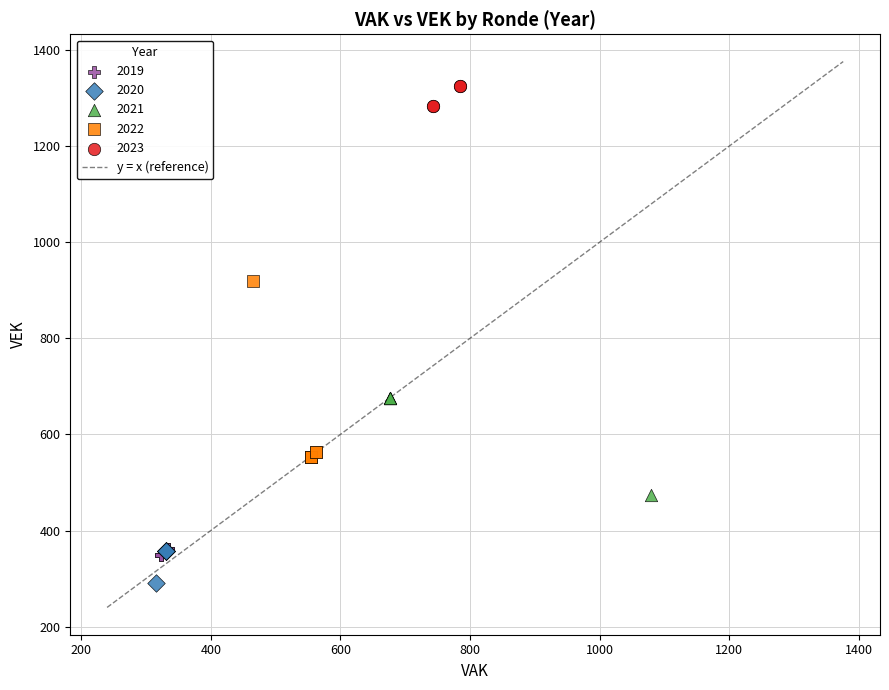

Which series reaches the maximum Y coordinate?

2023